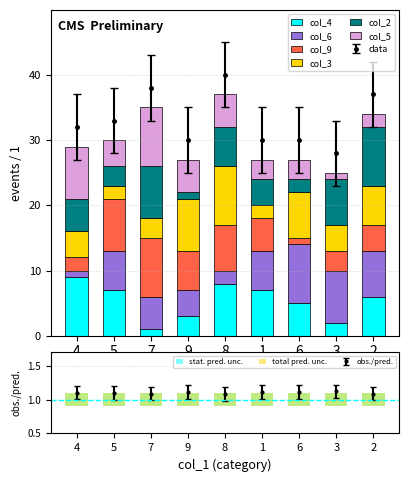

Is the value of col_2 at 2 greater than the value of col_9 at 6?

Yes